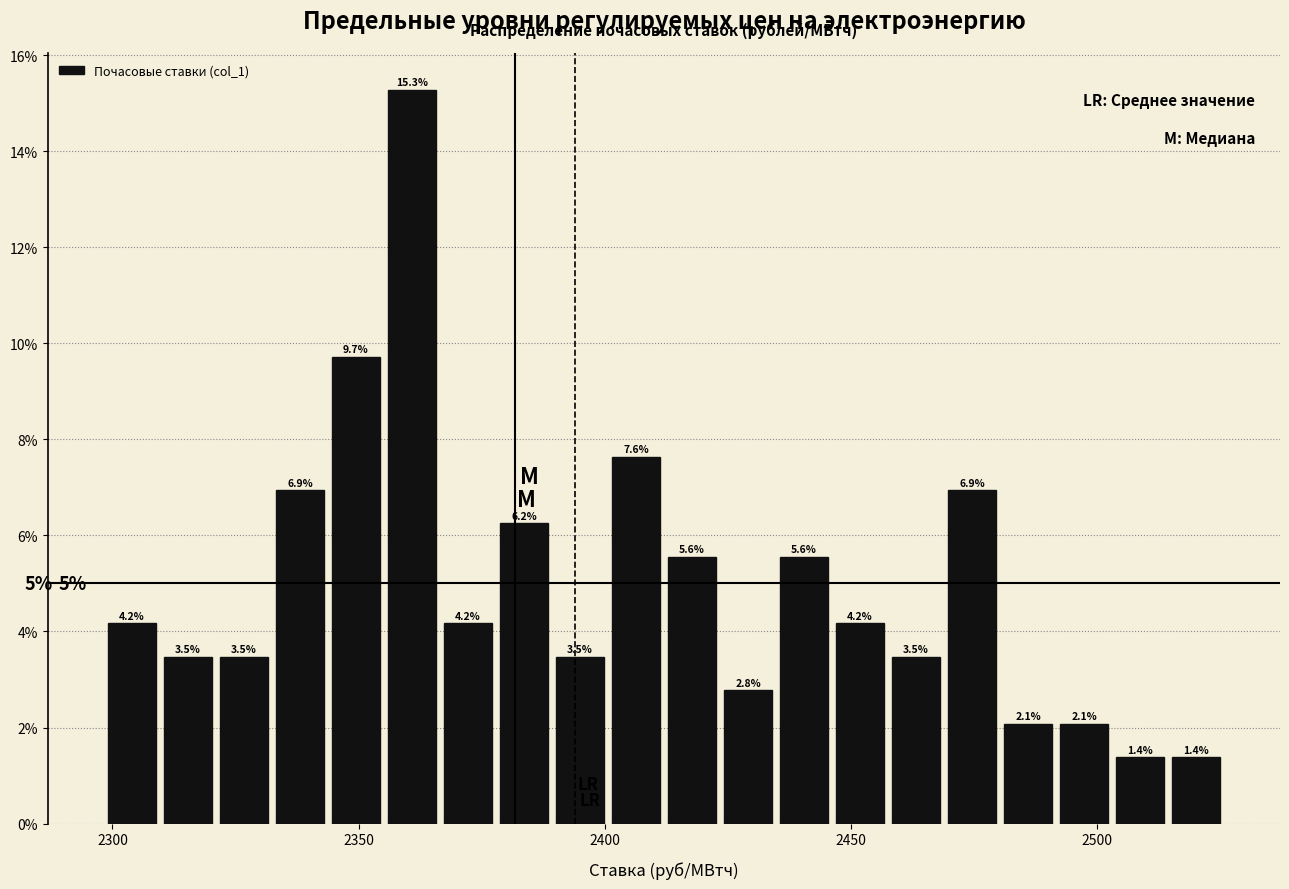

Around what value on the x-axis is the tallest bar? Give the approximate position of its centre, as read against the axis.

2360